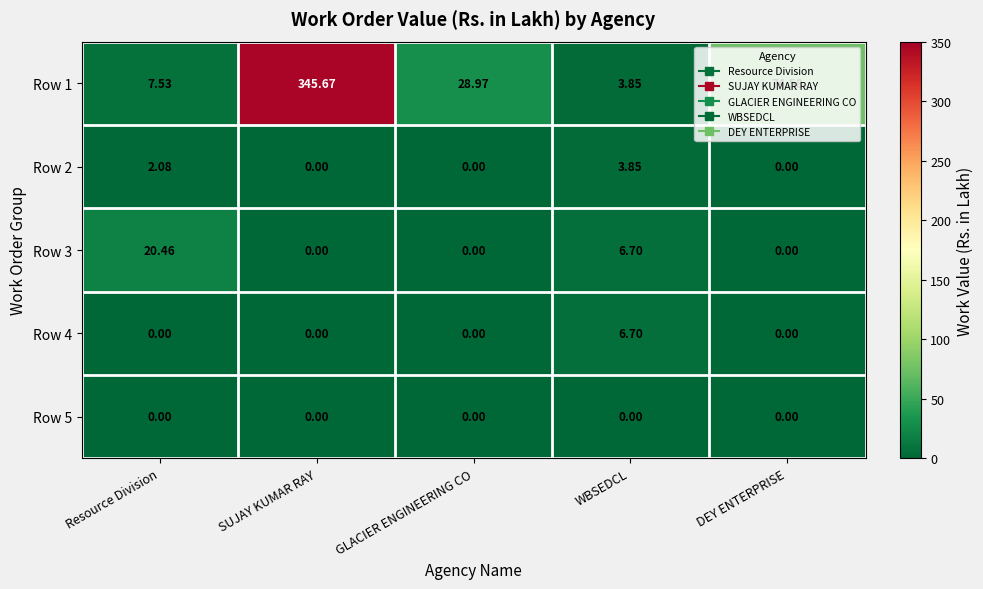

Which series has the largest total across all categories?

Row 1